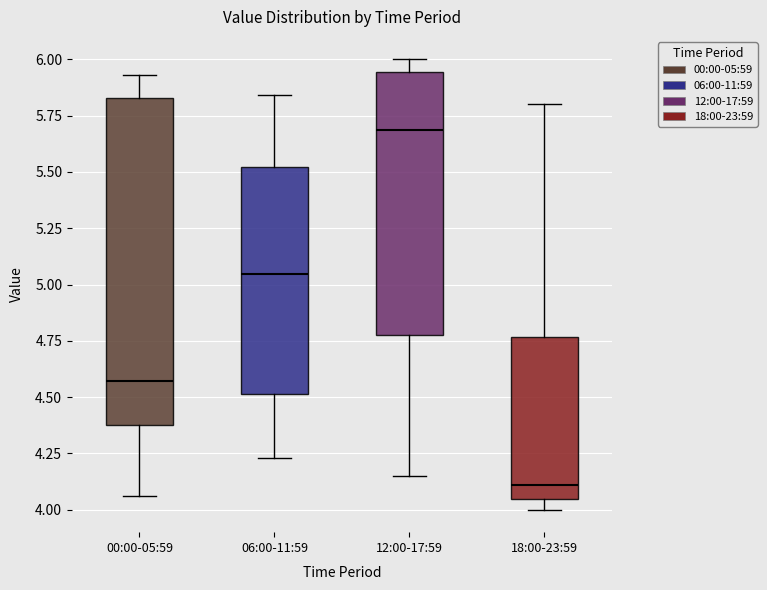

Which box is the tallest, from its lower edge to its upper edge?

00:00-05:59